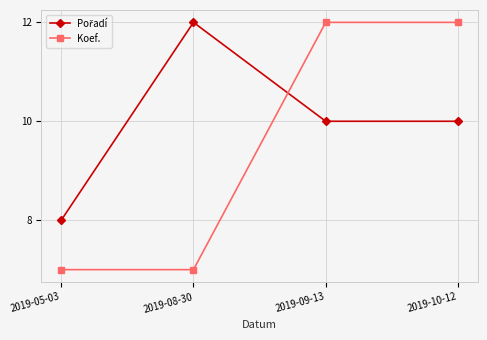

At how many categories does at least one series exceed 9?

3